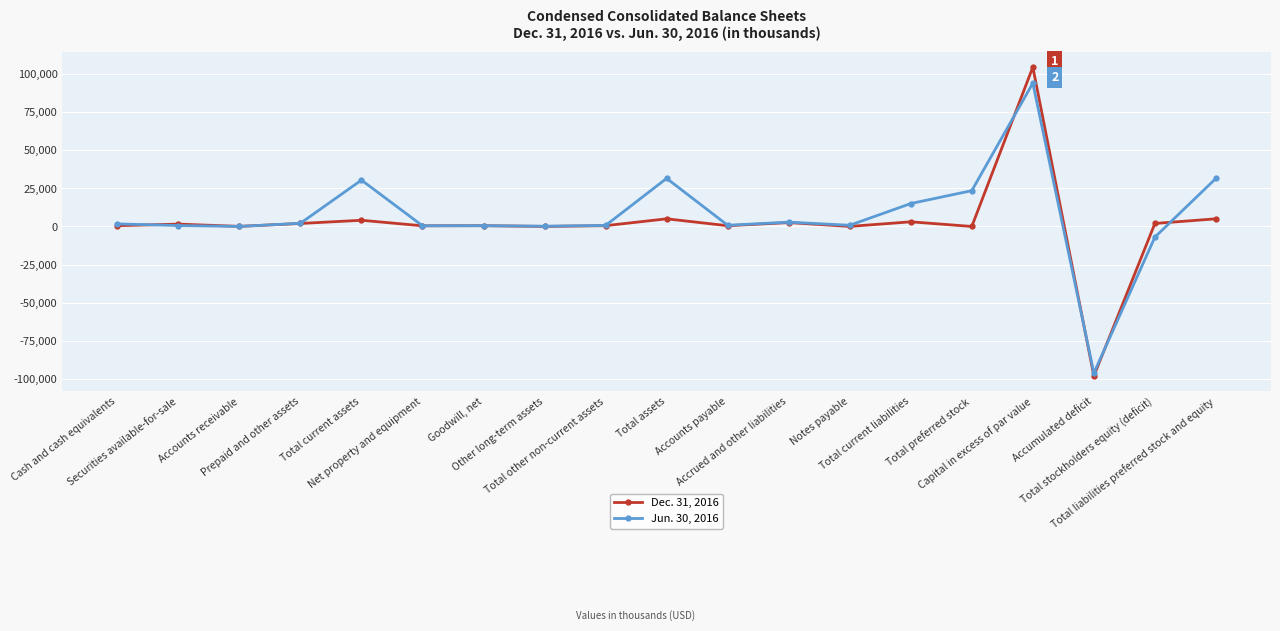

What are all the series names shown in the legend?

Dec. 31, 2016, Jun. 30, 2016